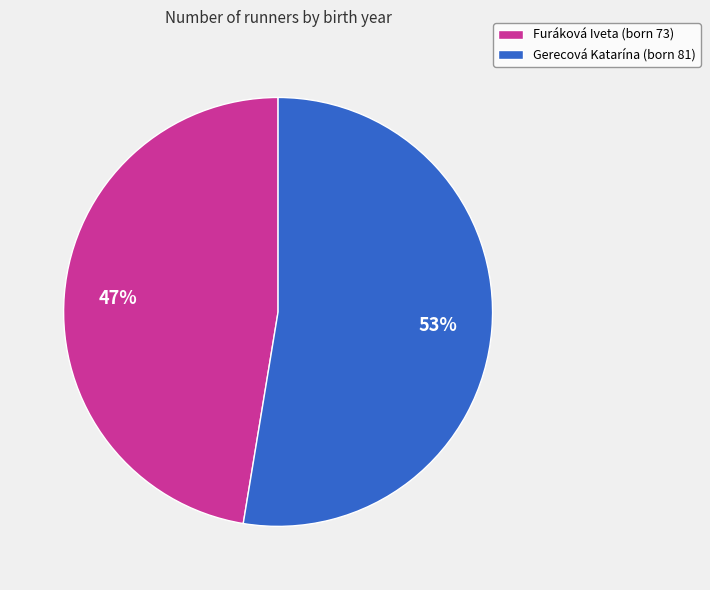

To the nearest percent, what is the average slice percentage?

50%